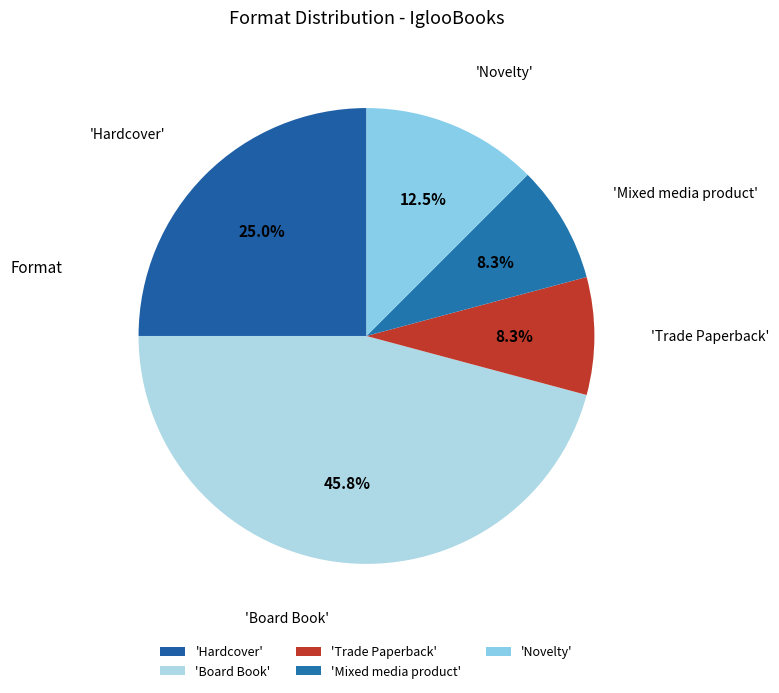

To the nearest percent, what is the difference between the largest and smallest slice percentages?

38%